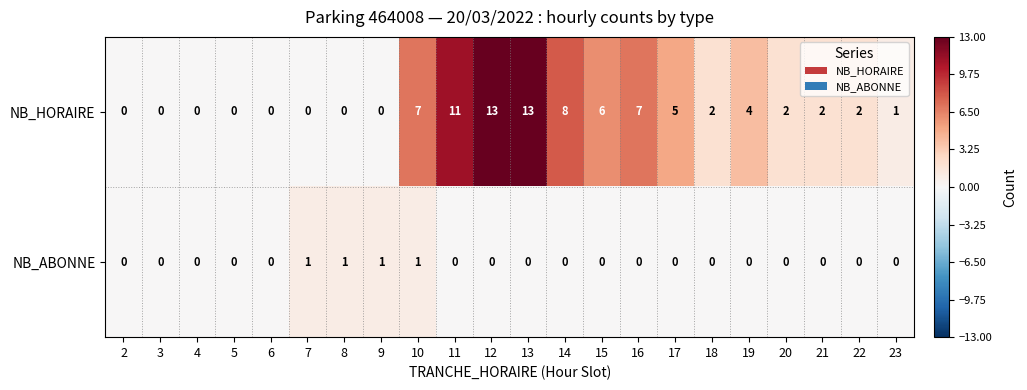

List the series in order of their overall mean, lowest first.

NB_ABONNE, NB_HORAIRE